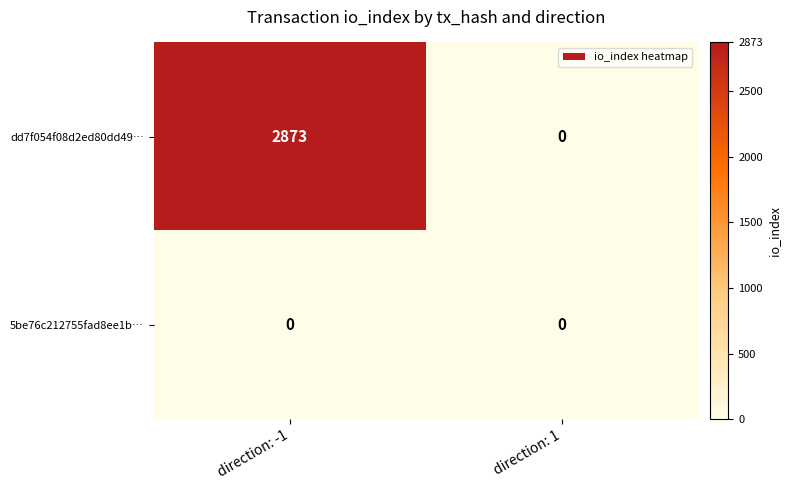

At which category is the sum across all series the highest?

direction: -1